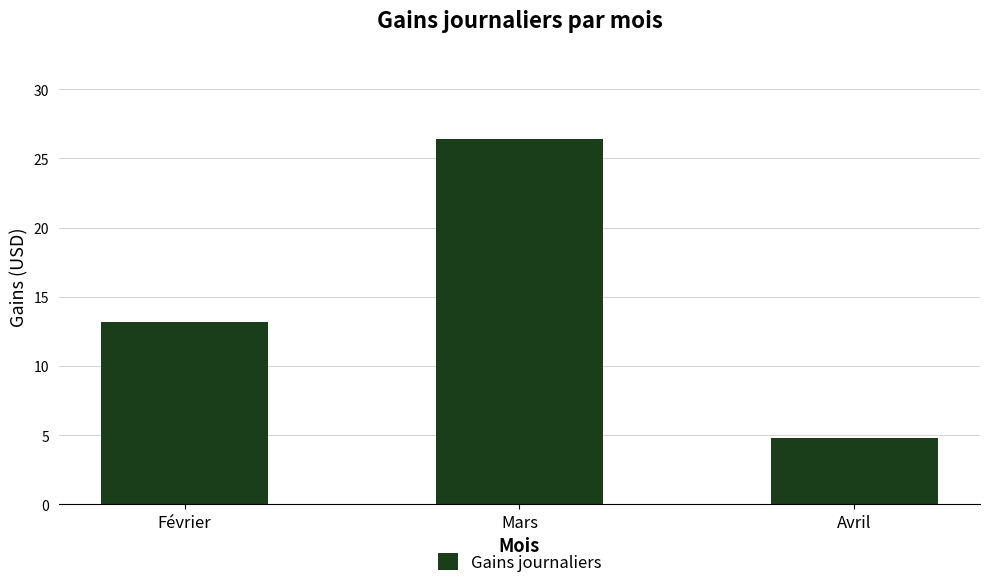

True or false: the data shows 8.5 at Avril.

False